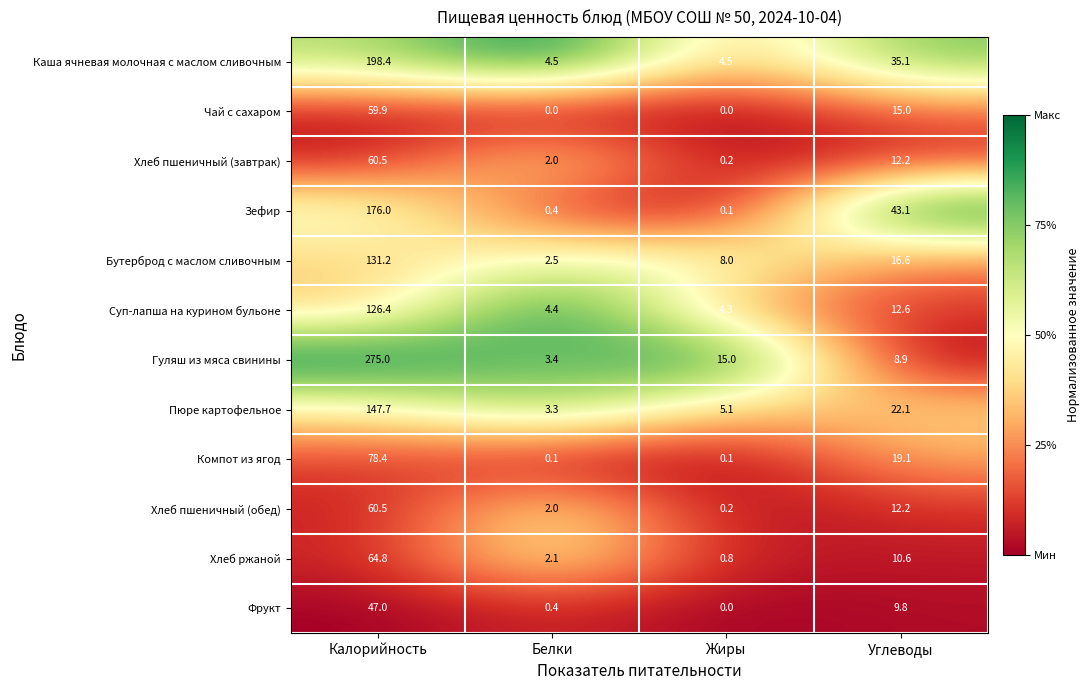

True or false: Хлеб пшеничный (обед) has a value of 89.6 at Калорийность.

False